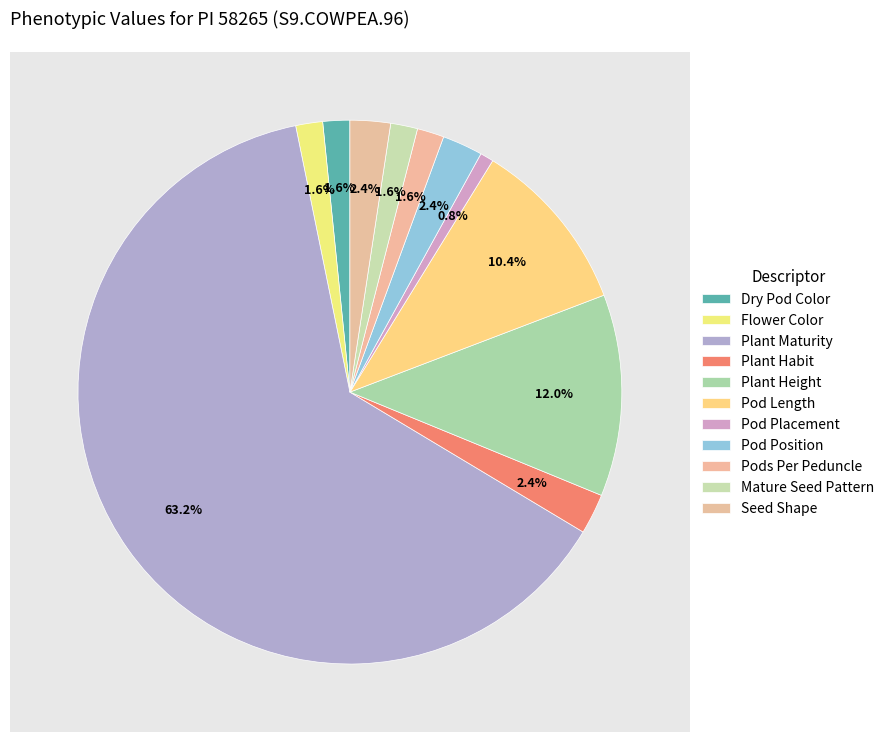

How many slices are in this pie chart?

11